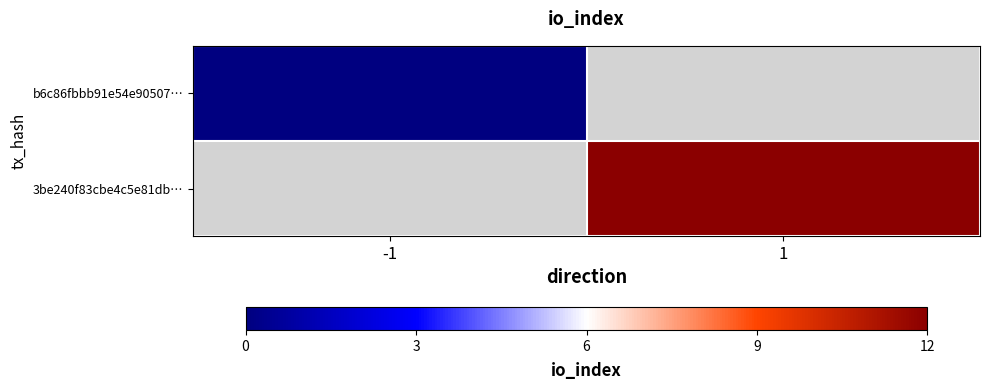

Where is b6c86fbbb91e54e90507… nearest to the value 0?

-1